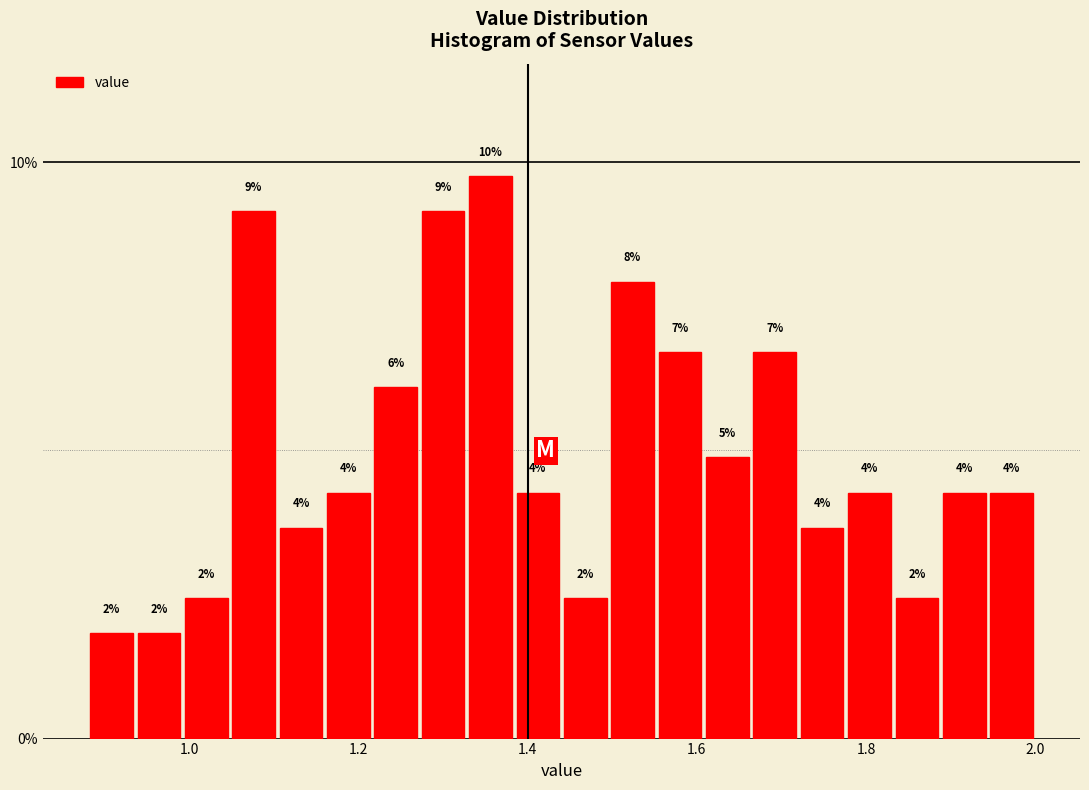

Read against the x-axis, roughly where is the centre of the tallest bar?

1.36